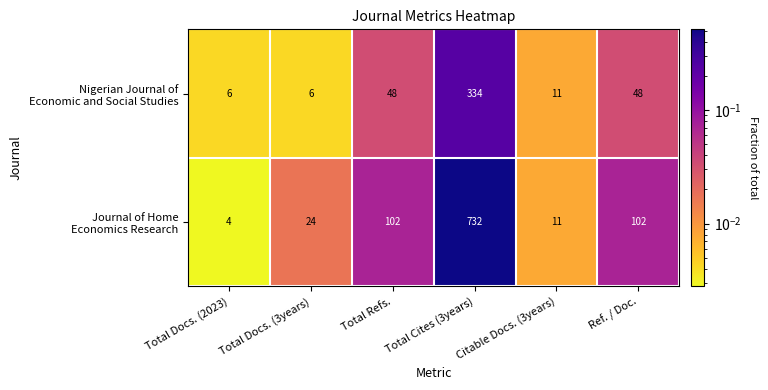

At which category does the chart reach its minimum across all series?

Total Docs. (2023)